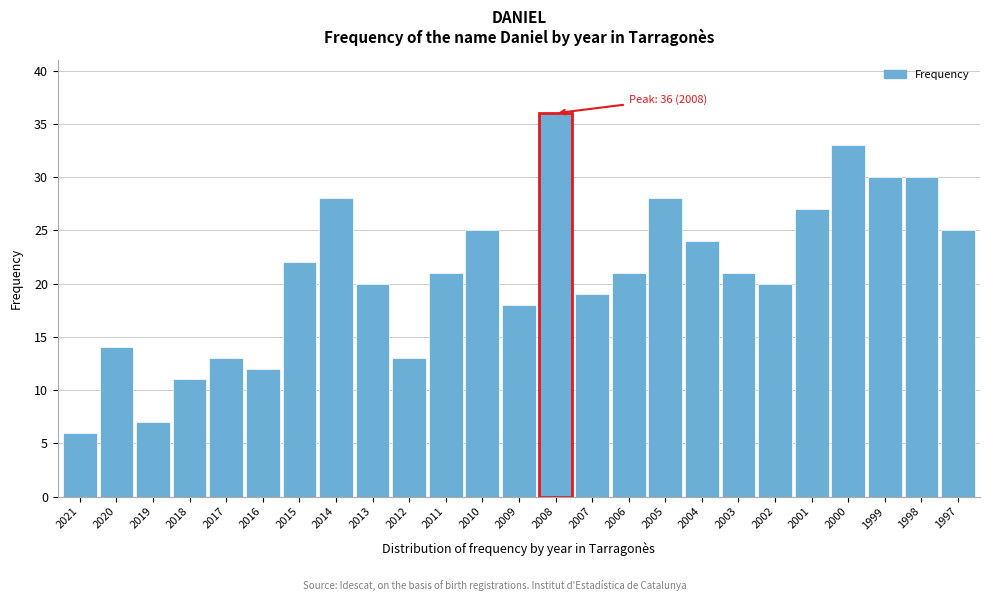

Reading right to left, list all the values displayed in this chart.

1997=25	1998=30	1999=30	2000=33	2001=27	2002=20	2003=21	2004=24	2005=28	2006=21	2007=19	2008=36	2009=18	2010=25	2011=21	2012=13	2013=20	2014=28	2015=22	2016=12	2017=13	2018=11	2019=7	2020=14	2021=6